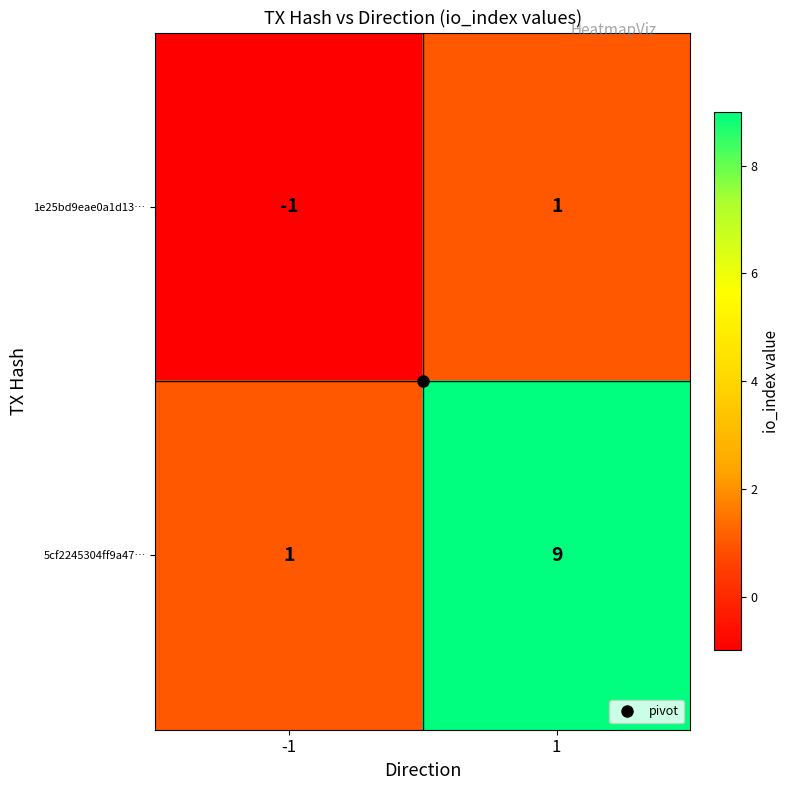

List the series in order of their overall mean, lowest first.

1e25bd9eae0a1d13…, 5cf2245304ff9a47…